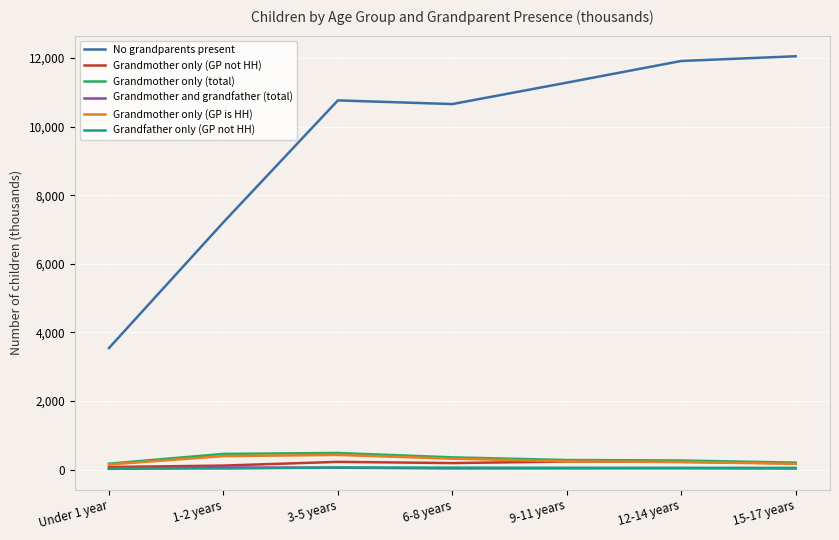

What value does the No grandparents present series have at Under 1 year?

3545